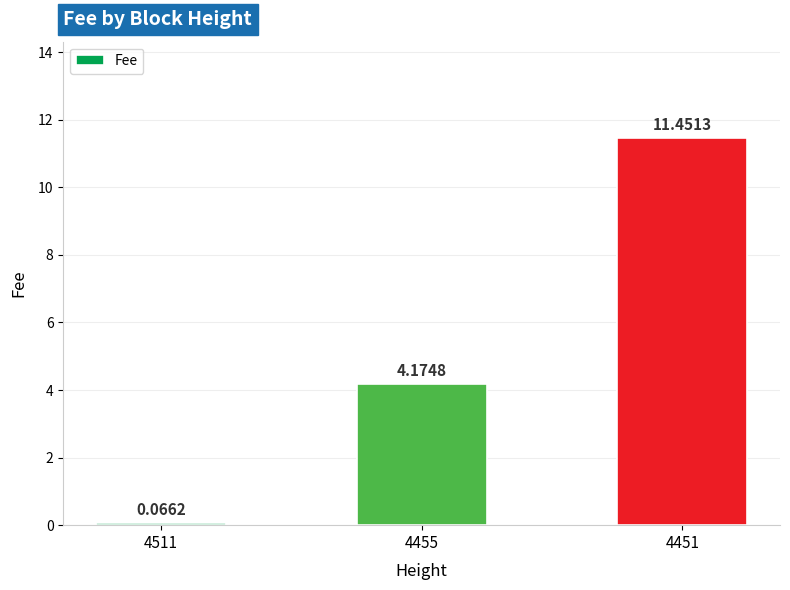

Where is the data nearest to the value 5?

4455